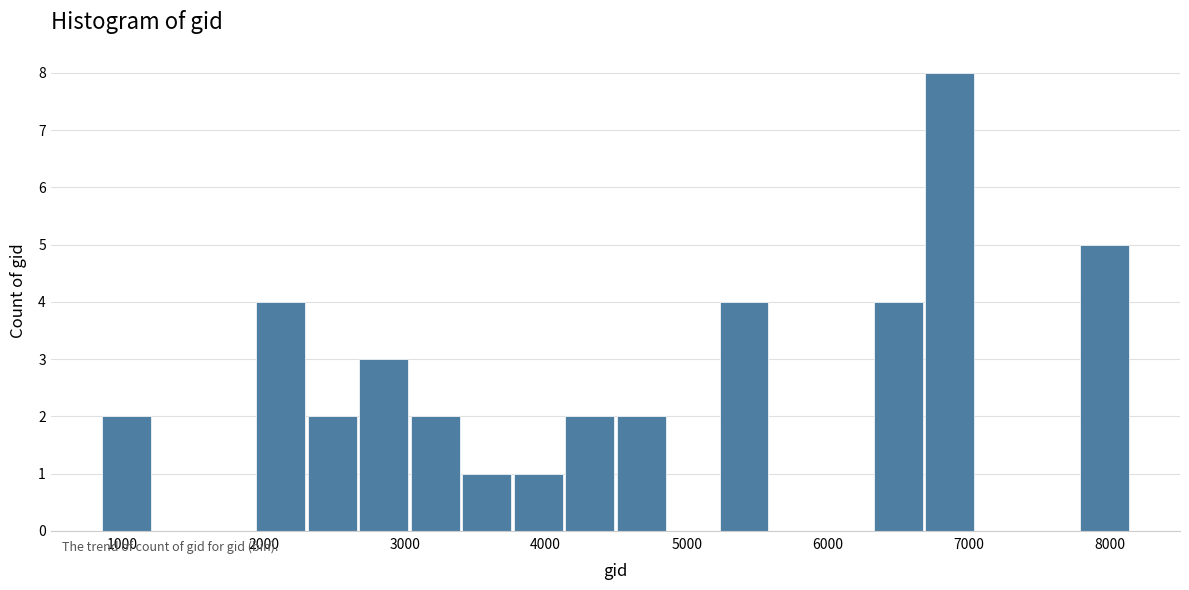

Read against the x-axis, roughly where is the centre of the tallest bar?

6900